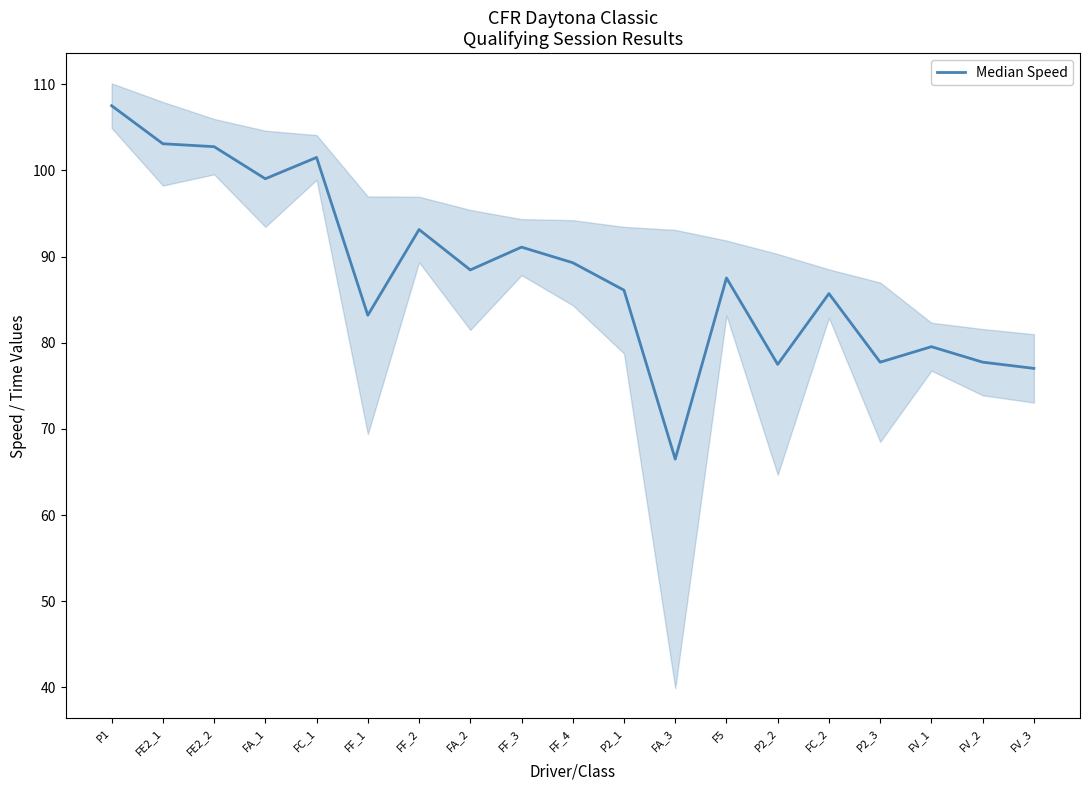

How many points are lower than both their immediate neighbors (excluding endpoints)?

6